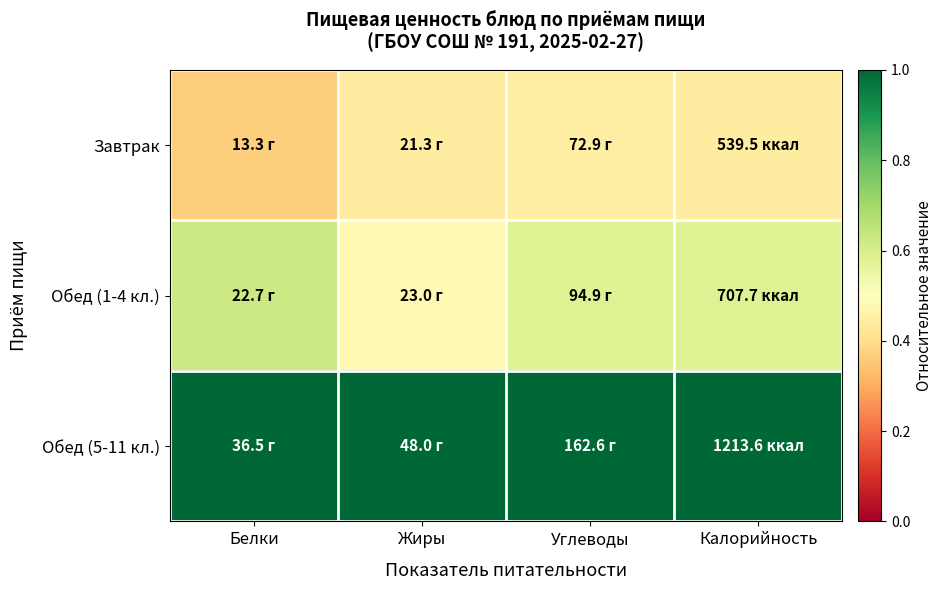

Between Белки and Калорийность, which is larger?

Калорийность